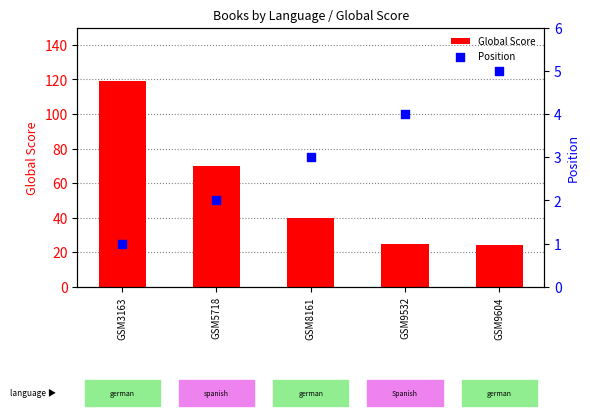

What are all the series names shown in the legend?

Global Score, Position